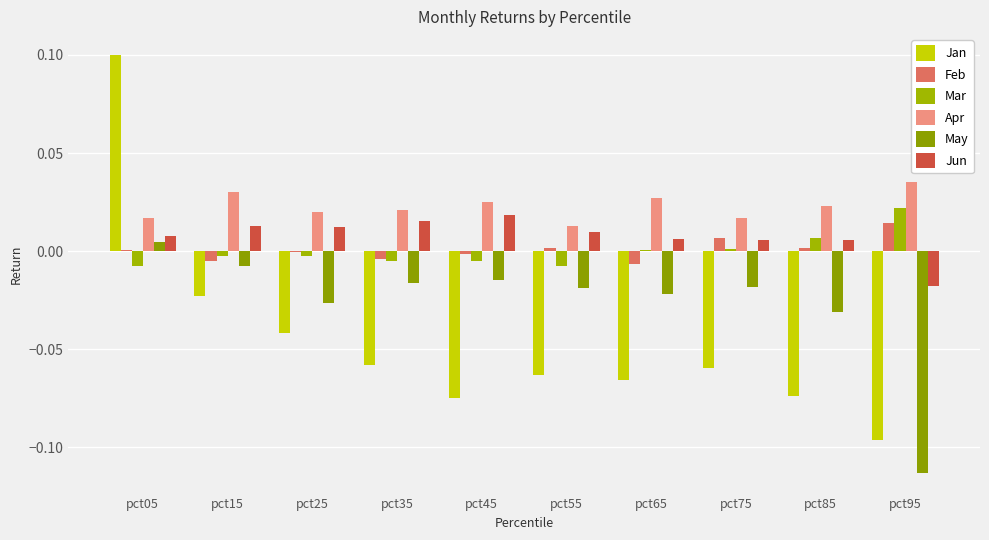

At which label does Apr reach its minimum?

pct55